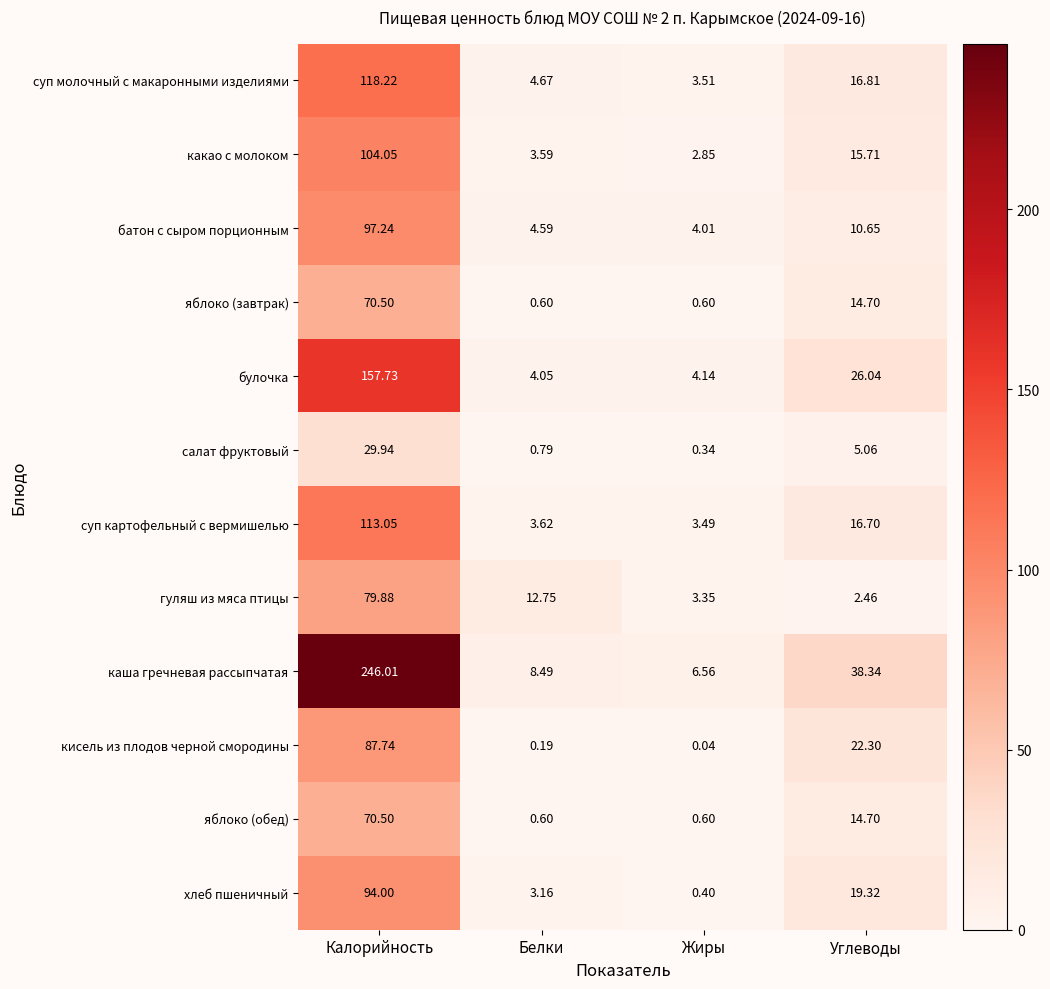

At which label does хлеб пшеничный reach its minimum?

Жиры